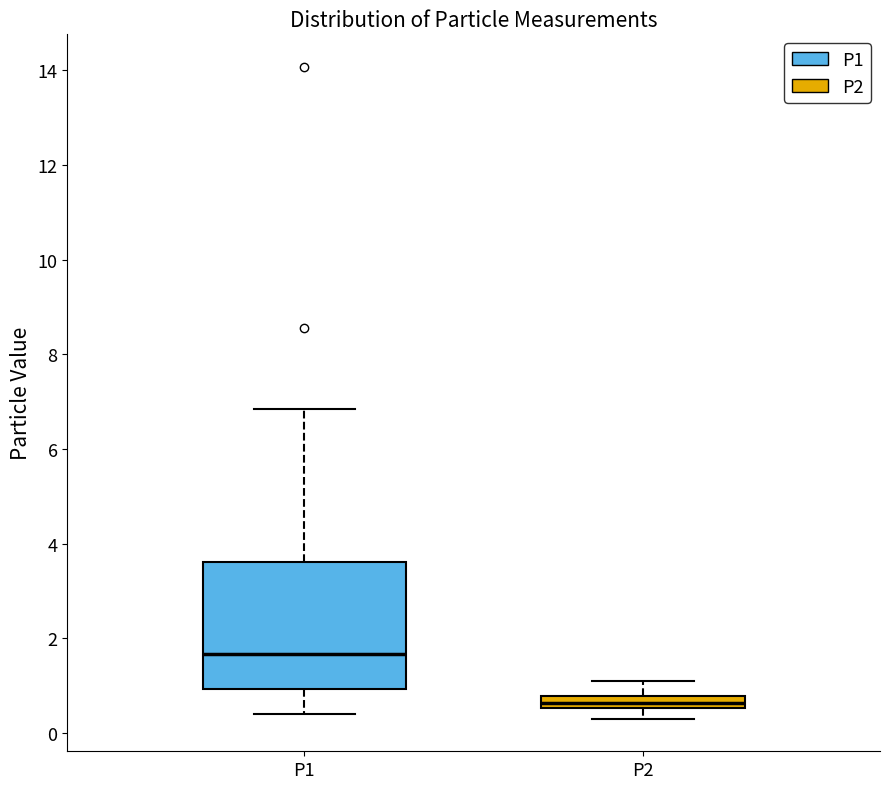

Which box has the lowest median line?

P2